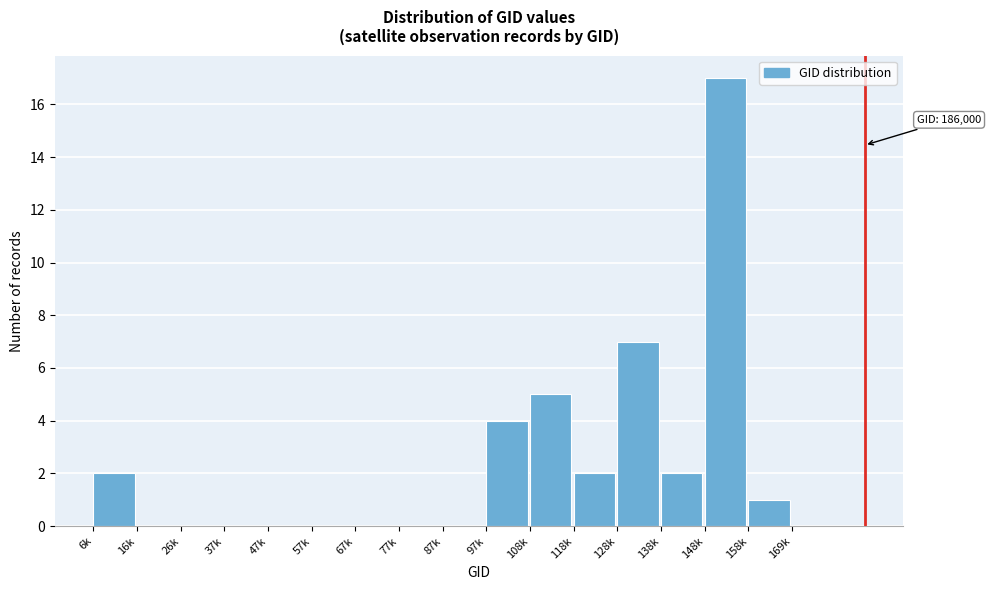

Reading left to right, extract all data points from this chart.

6k=2	16k=0	26k=0	37k=0	47k=0	57k=0	67k=0	77k=0	87k=0	97k=4	108k=5	118k=2	128k=7	138k=2	148k=17	158k=1